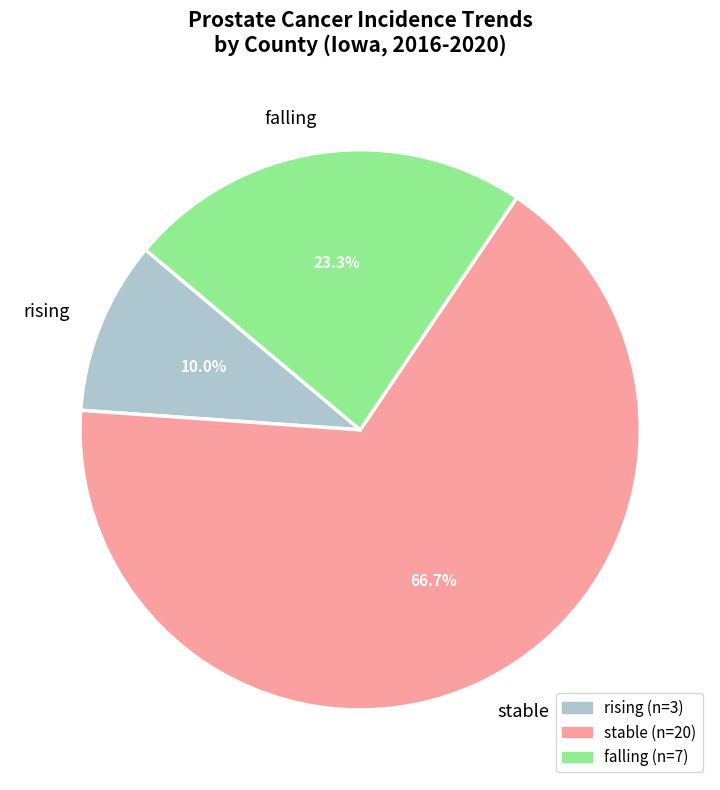

How many segments does this pie chart have?

3